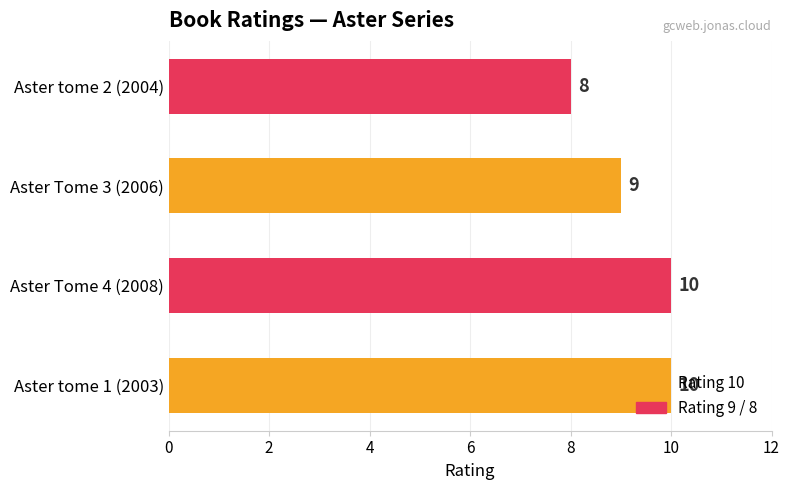

Is it true that the value at Aster tome 2 (2004) is 8?

True